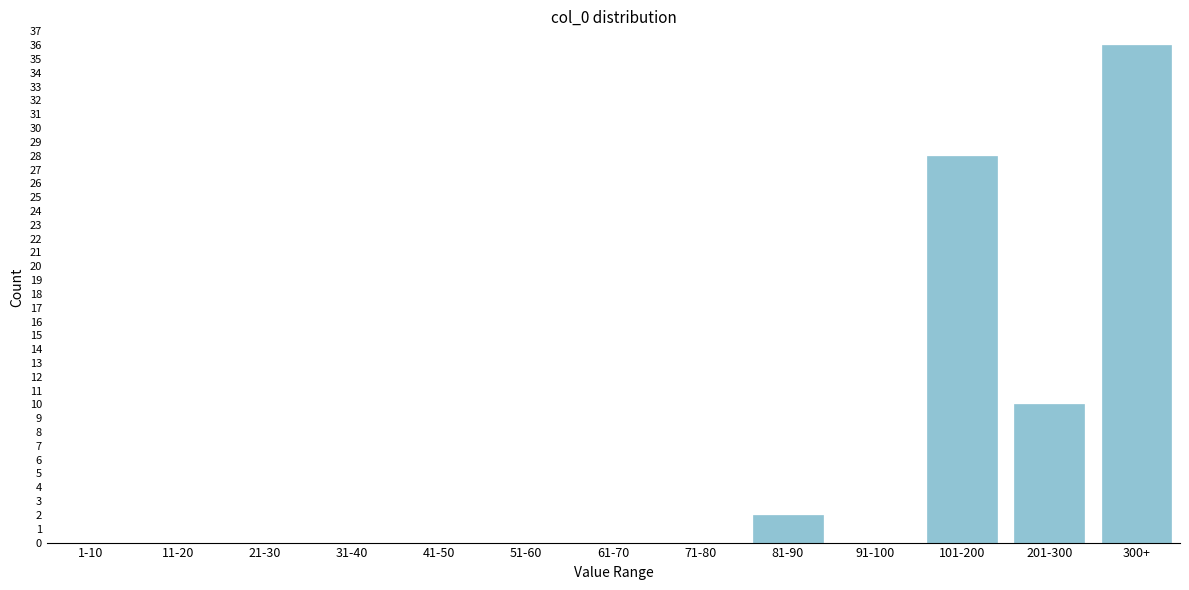

Reading left to right, extract all data points from this chart.

1-10=0	11-20=0	21-30=0	31-40=0	41-50=0	51-60=0	61-70=0	71-80=0	81-90=2	91-100=0	101-200=28	201-300=10	300+=36